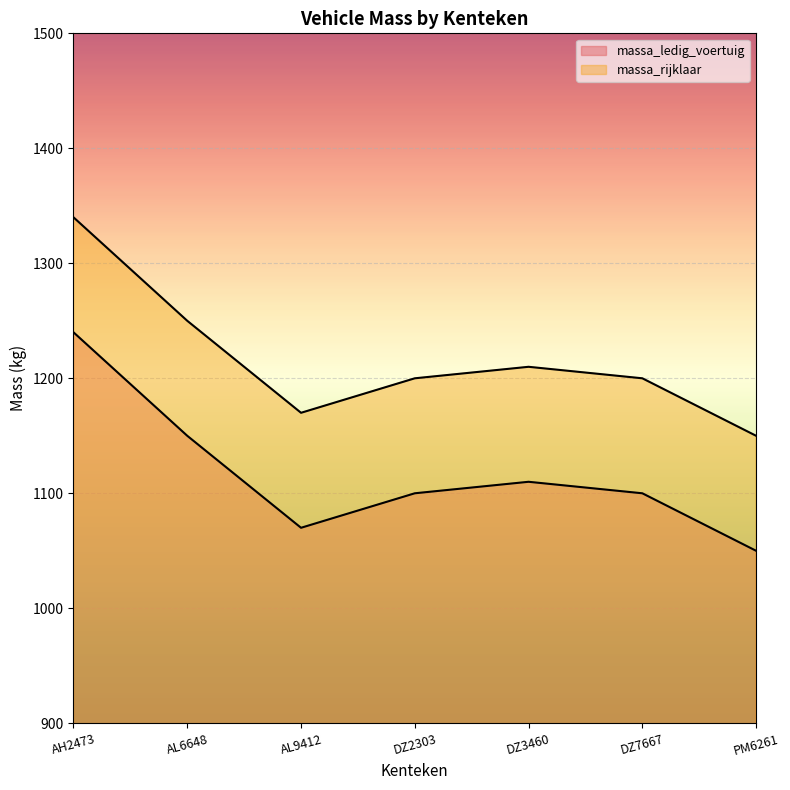

True or false: massa_rijklaar and massa_ledig_voertuig cross at least once.

False